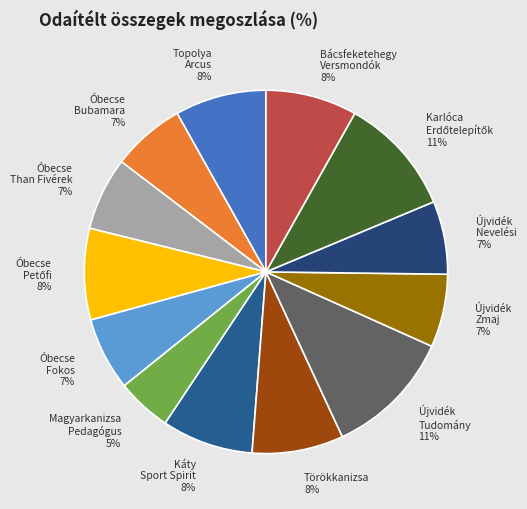

To the nearest percent, what is the average slice percentage?

8%